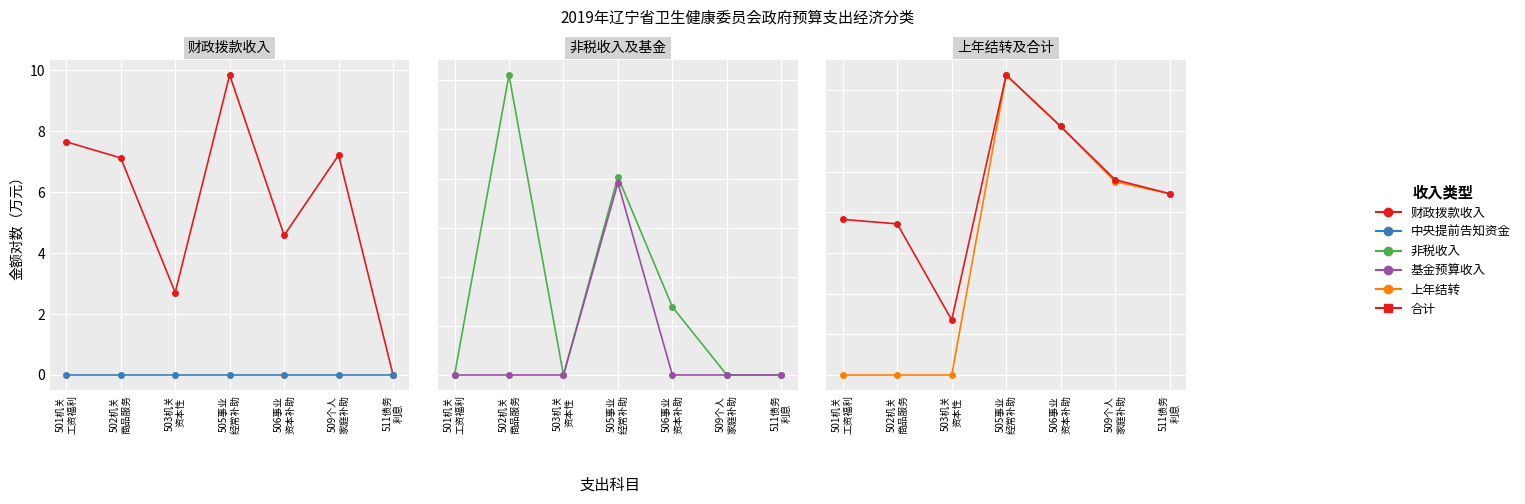

What is the difference between the maximum and second lowest values in the 上年结转 series?

14.8